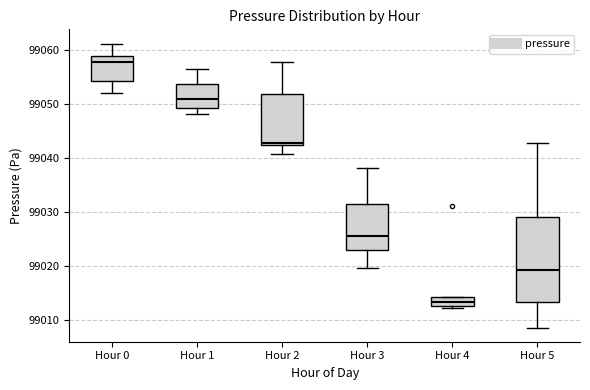

Reading left to right, transcribe this box plot: for each box, give where its median line is, the range the box spans, and where its two whiskers end, as read against the y-axis. The values are not printed on the chart, so give them approximately, as read against the axis.

Hour 0: median 99058, box 99054 to 99059, whiskers 99052 to 99061
Hour 1: median 99051, box 99049 to 99054, whiskers 99048 to 99056
Hour 2: median 99043, box 99042 to 99052, whiskers 99041 to 99058
Hour 3: median 99026, box 99023 to 99032, whiskers 99020 to 99038
Hour 4: median 99013 (inside the box), box 99013 to 99014, whiskers 99012 to 99014
Hour 5: median 99019, box 99013 to 99029, whiskers 99009 to 99043